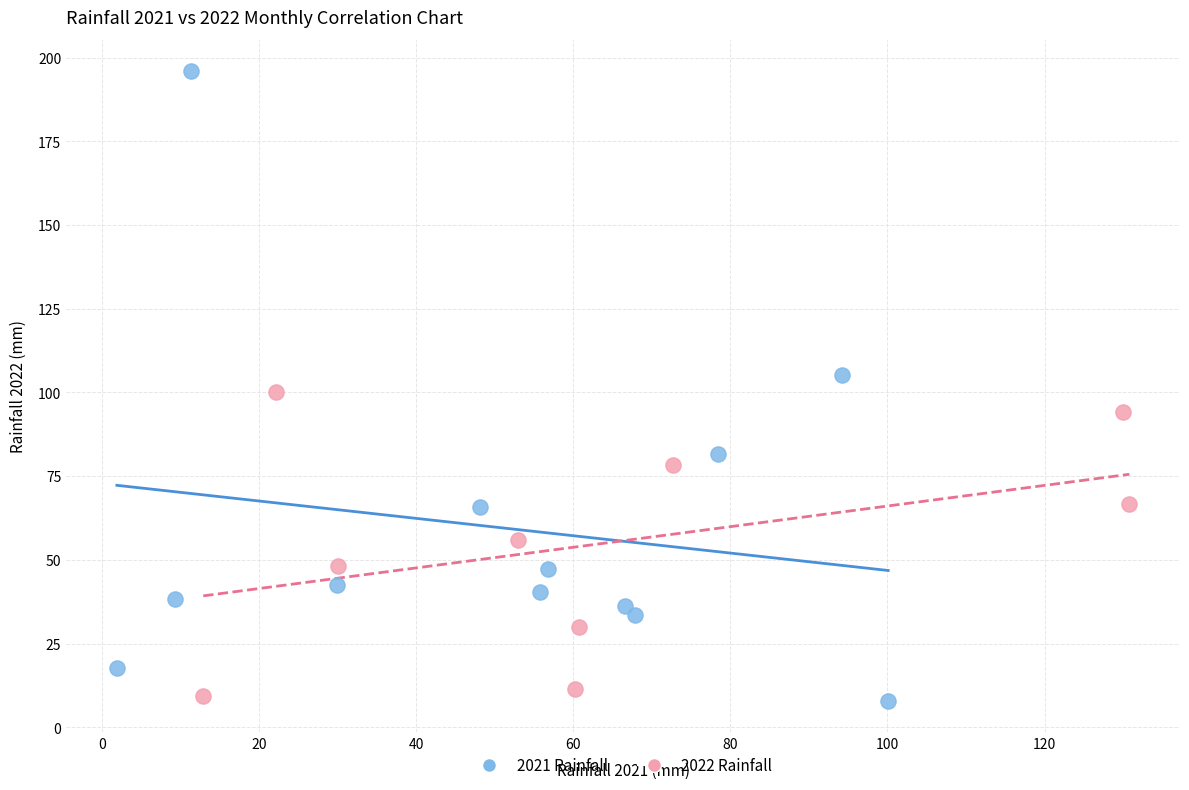

Which series contains the highest Y value?

2021 Rainfall